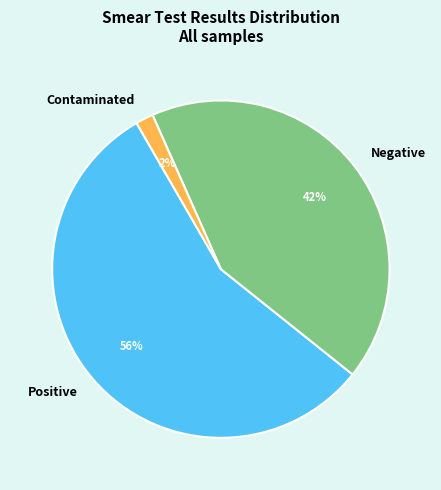

Is there a majority slice in this chart?

Yes